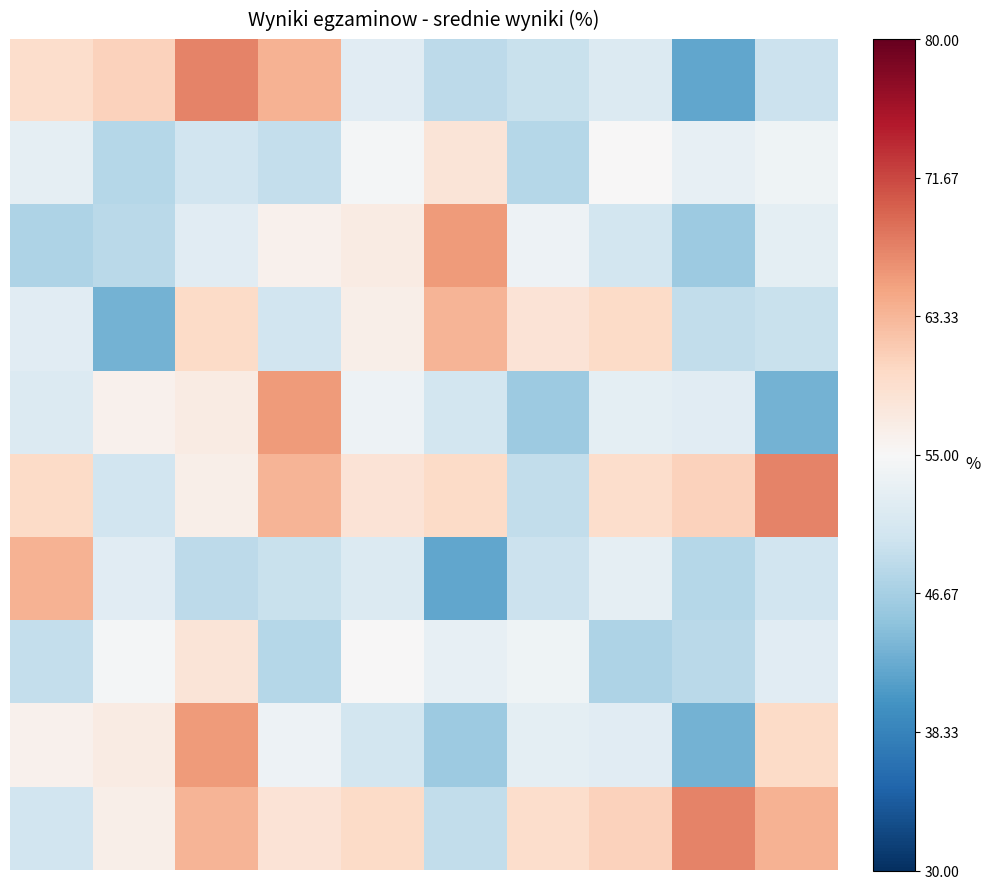

At which category is the sum across all series the highest?

2